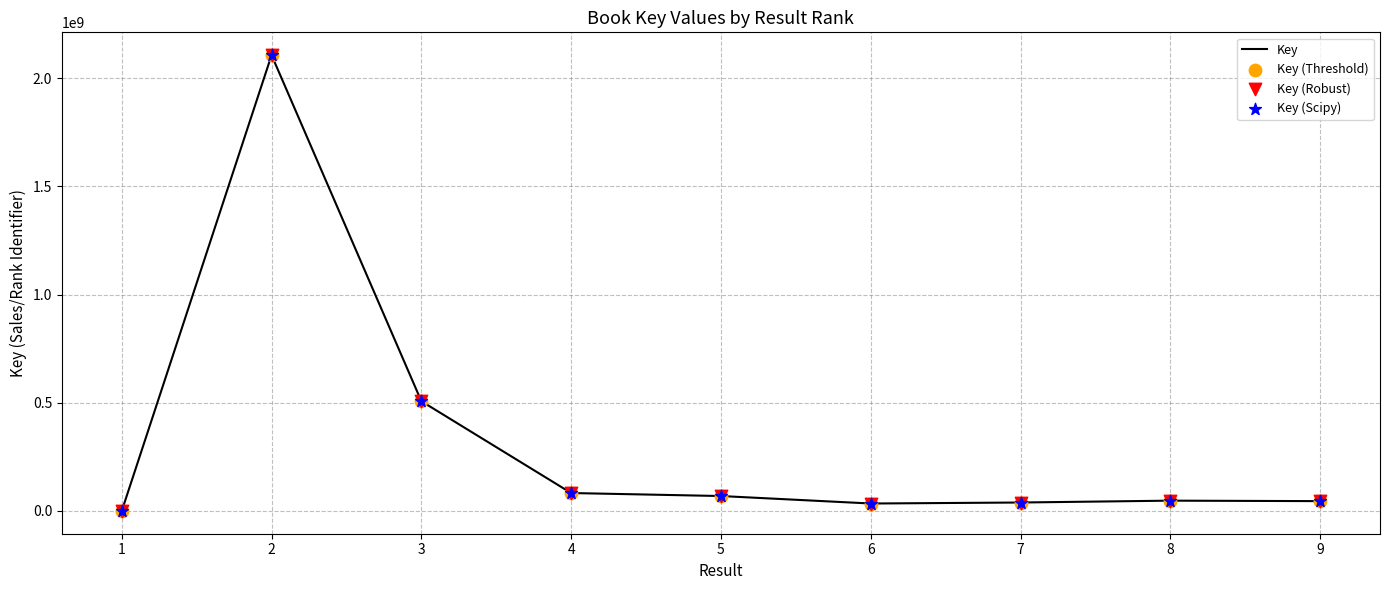

What is the difference between the maximum and minimum values?

2106402264